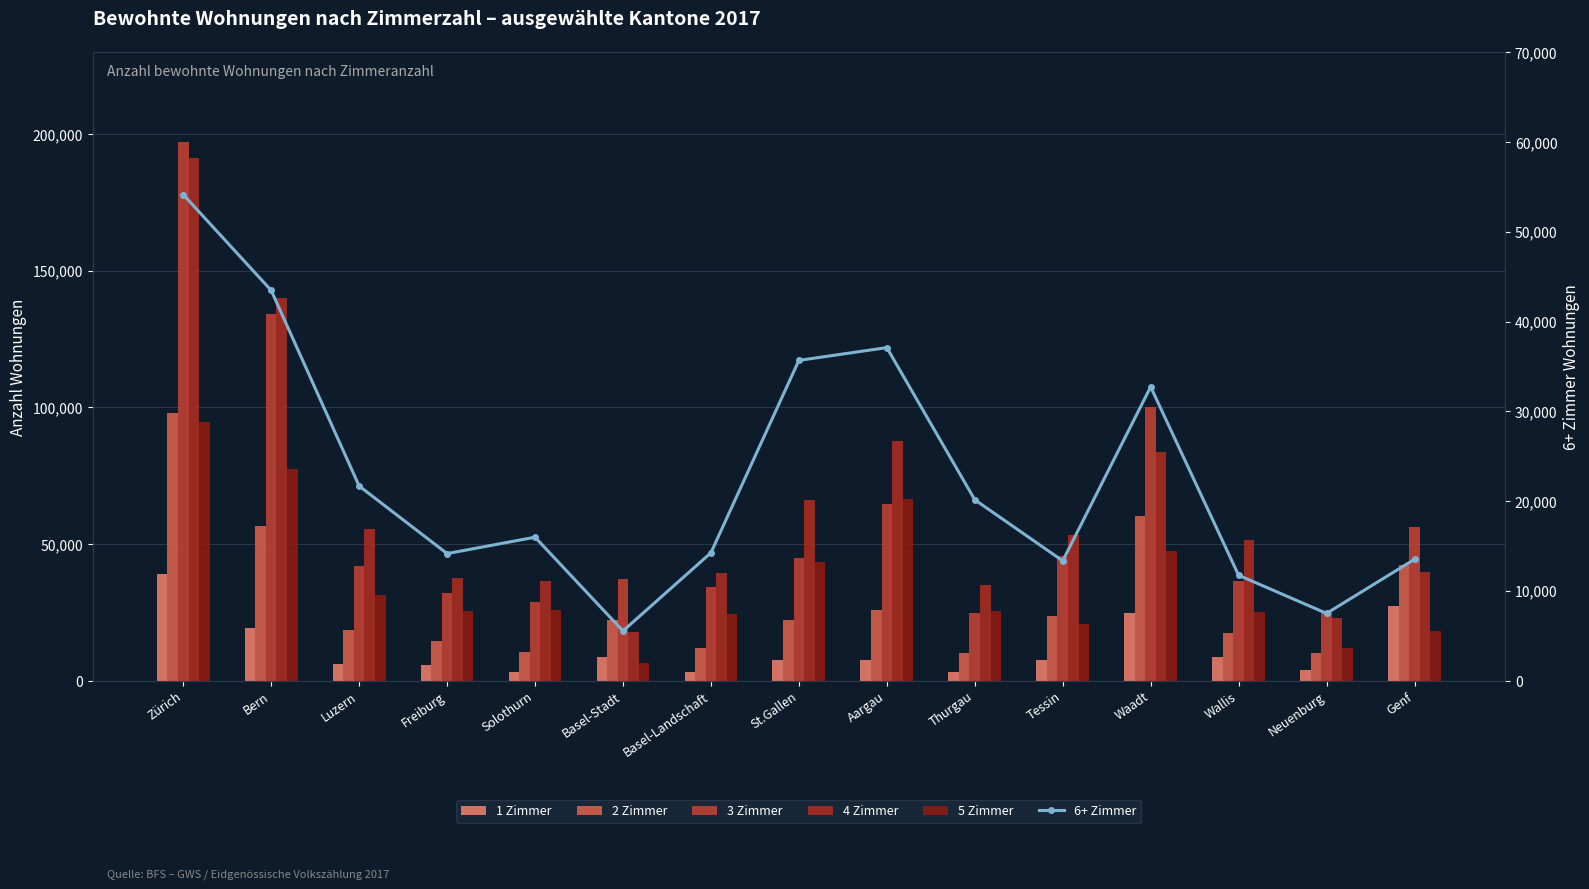

What are all the series names shown in the legend?

1 Zimmer, 2 Zimmer, 3 Zimmer, 4 Zimmer, 5 Zimmer, 6+ Zimmer